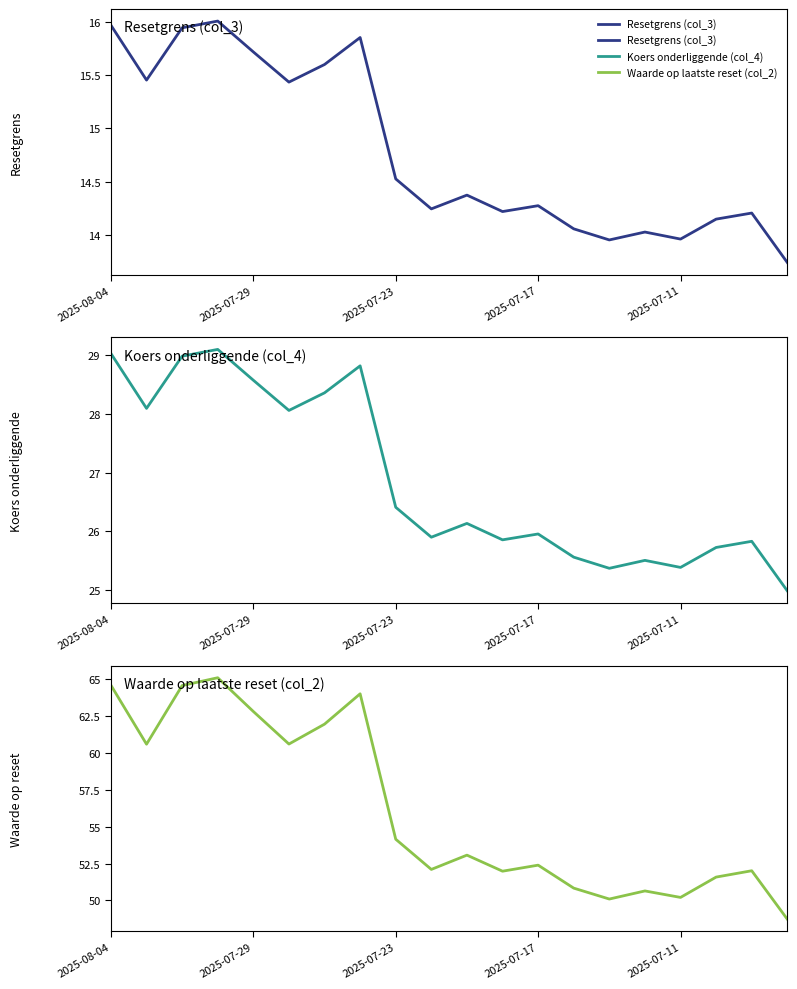

What is the difference between the second highest and minimum values in the Koers onderliggende (col_4) series?

4.0